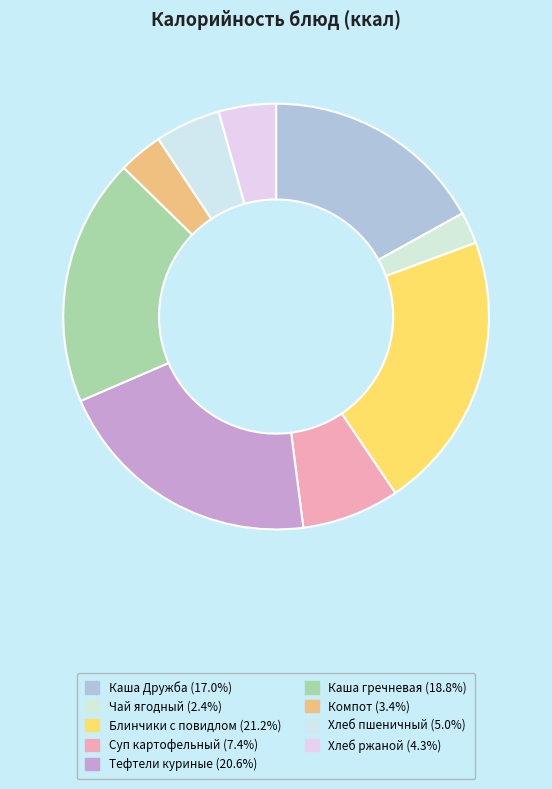

Rank the categories by value from highest to lowest.

Блинчики с повидлом, Тефтели куриные, Каша гречневая, Каша Дружба, Суп картофельный, Хлеб пшеничный, Хлеб ржаной, Компот, Чай ягодный